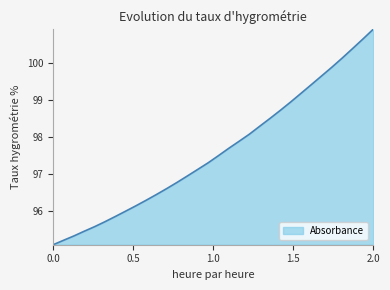

What is the maximum value shown in the chart?

100.9